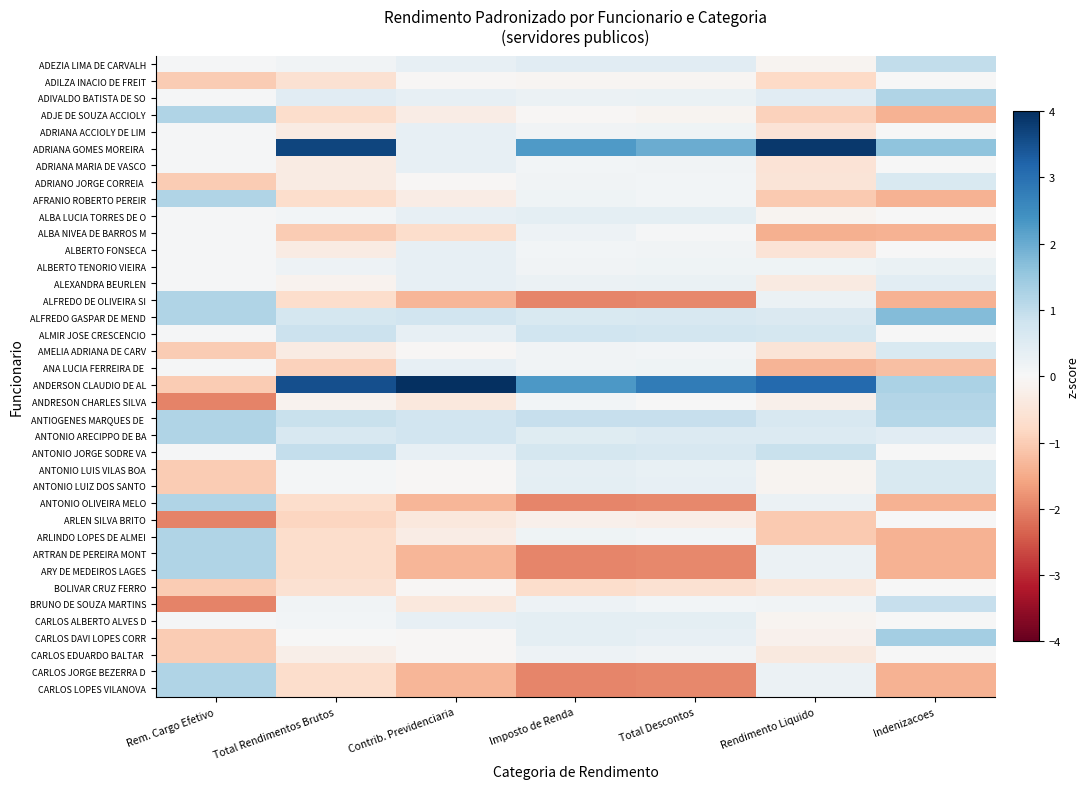

How many distinct data groups are displayed?

38